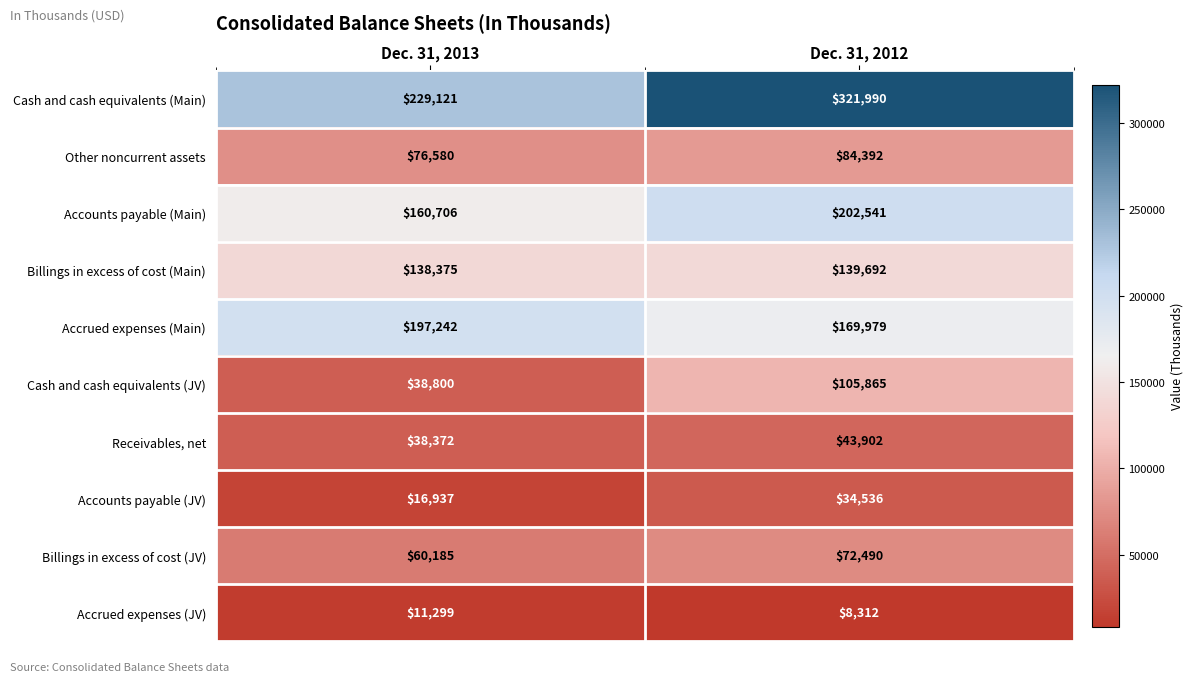

What is the total value across all series at Dec. 31, 2013?

967617